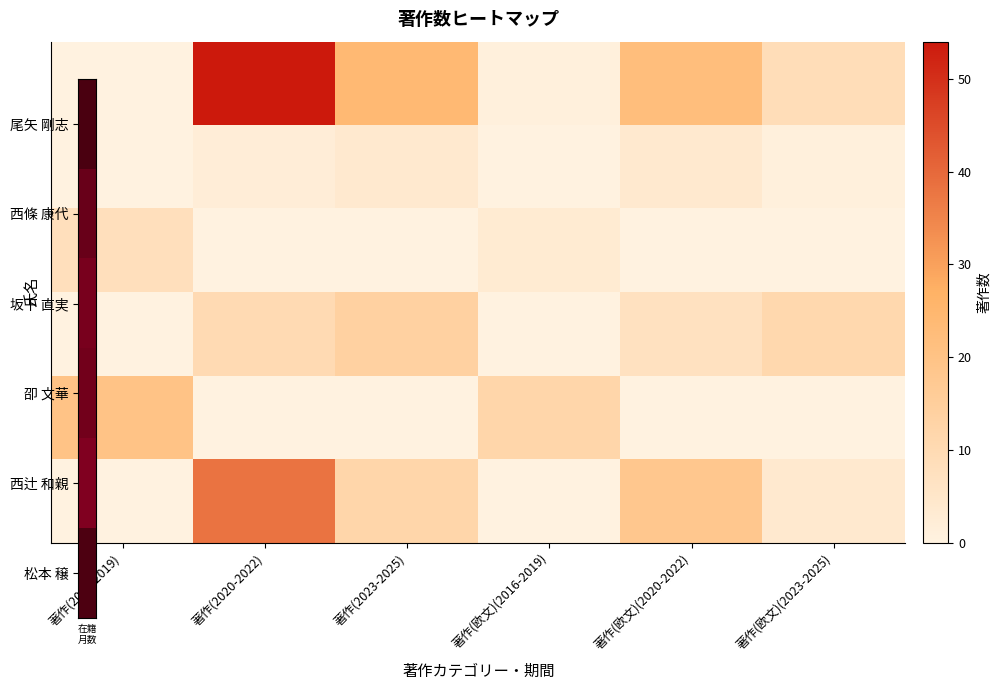

What is the total value across all series at 著作(欧文)(2020-2022)?

51